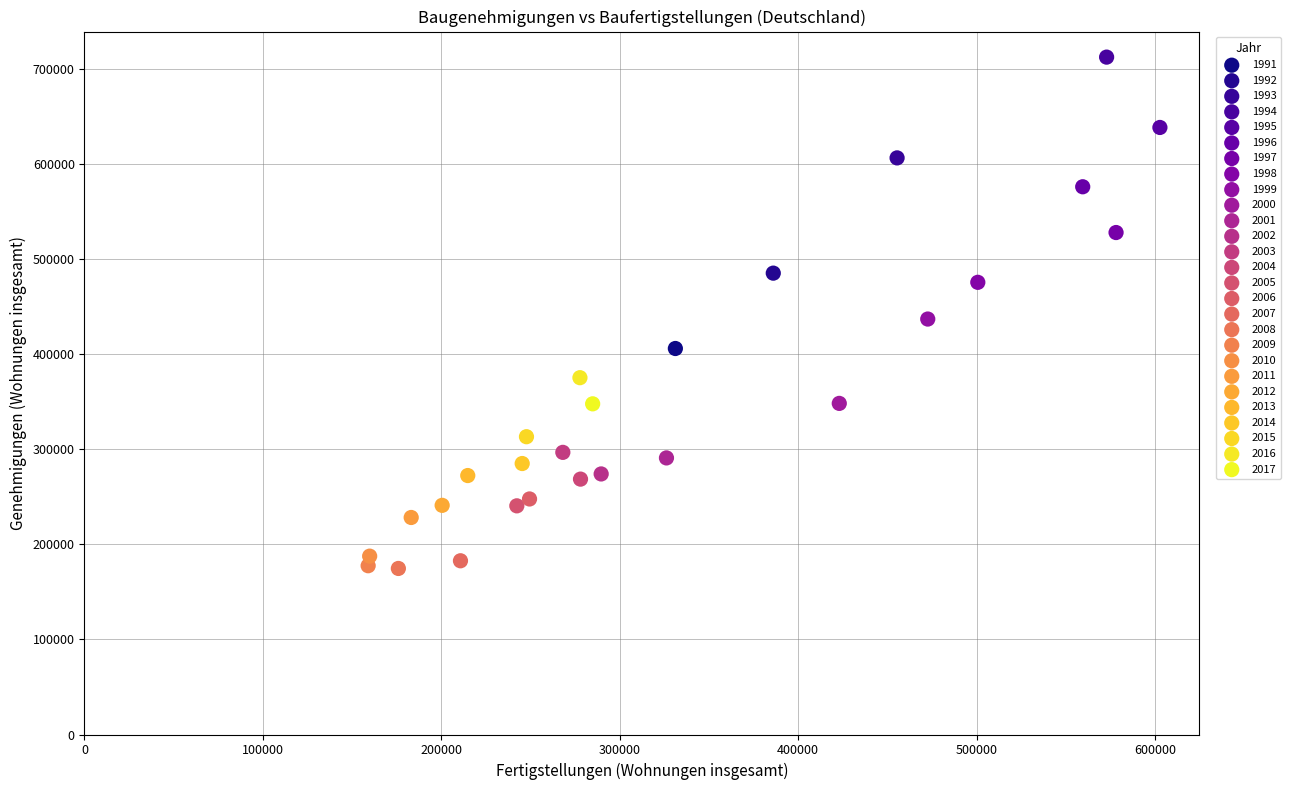

What are all the series names shown in the legend?

1991, 1992, 1993, 1994, 1995, 1996, 1997, 1998, 1999, 2000, 2001, 2002, 2003, 2004, 2005, 2006, 2007, 2008, 2009, 2010, 2011, 2012, 2013, 2014, 2015, 2016, 2017